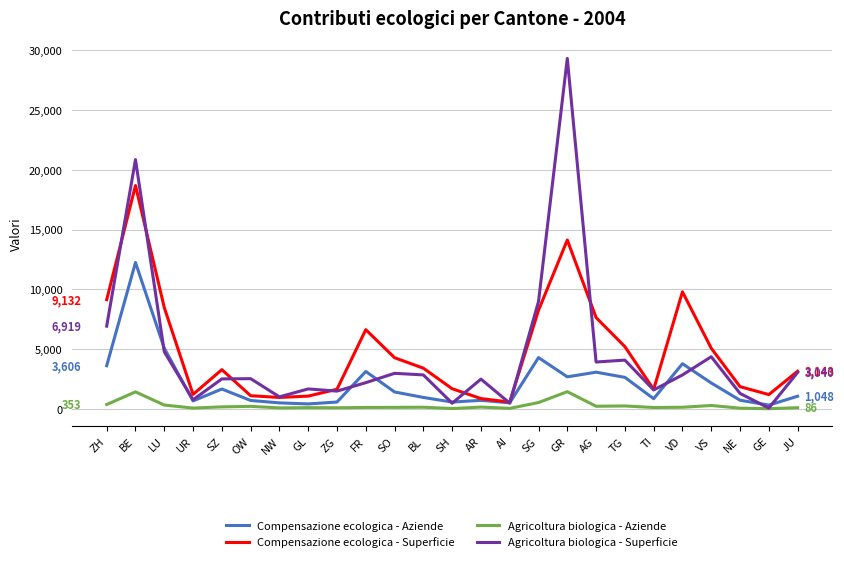

Is the value of Compensazione ecologica - Superficie at TG greater than the value of Agricoltura biologica - Aziende at BL?

Yes